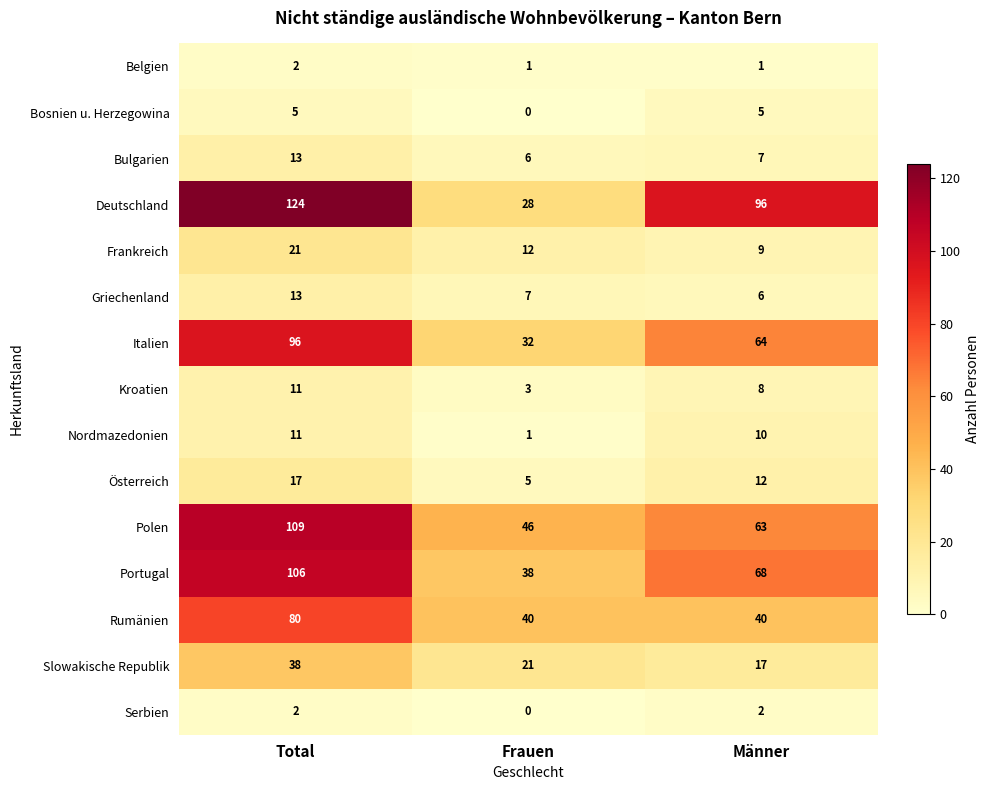

What is the average value of the Deutschland series?

83